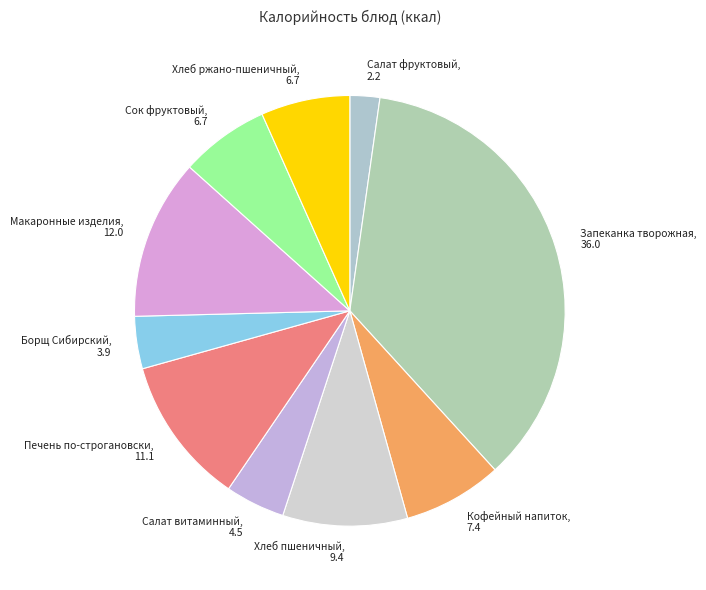

How many slices are in this pie chart?

10